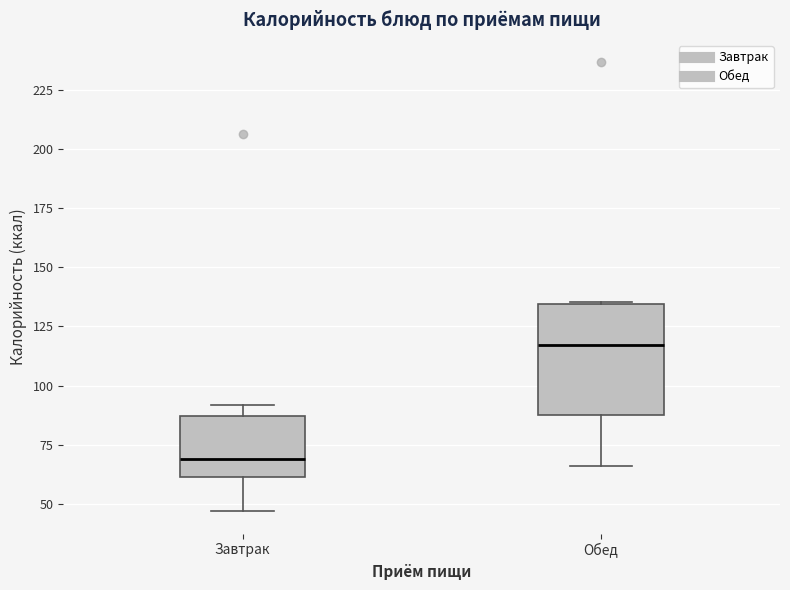

Reading left to right, read every box against the y-axis: the position of its median line, the range the box covers, and the ends of its whiskers. The values are not printed on the chart, so give them approximately, as read against the axis.

Завтрак: median 70, box 60 to 85, whiskers 45 to 90
Обед: median 115, box 85 to 135, whiskers 65 to 135